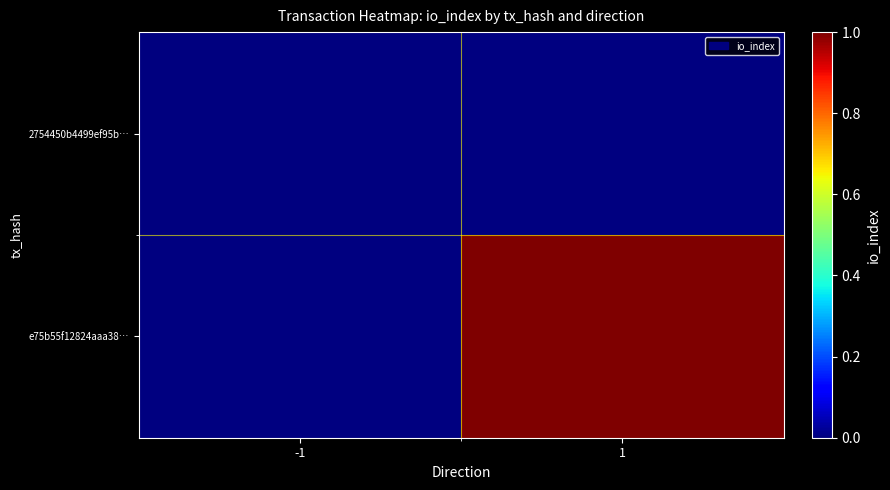

List the series in order of their overall mean, lowest first.

2754450b4499ef95b…, e75b55f12824aaa38…